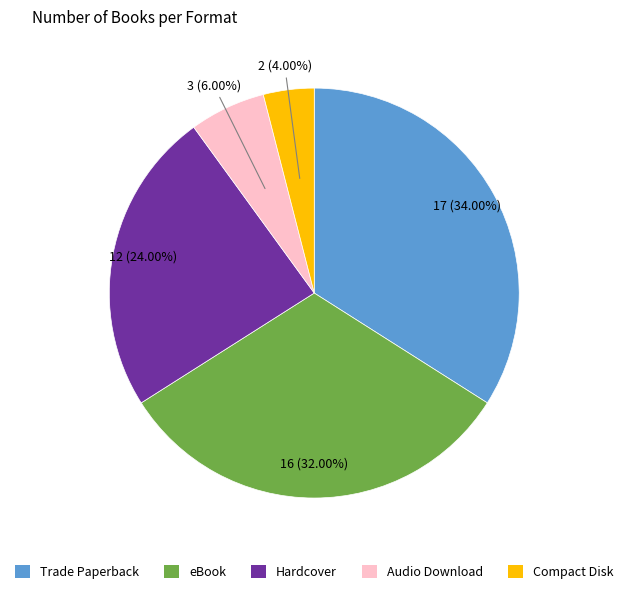

Which slice is the smallest?

Compact Disk